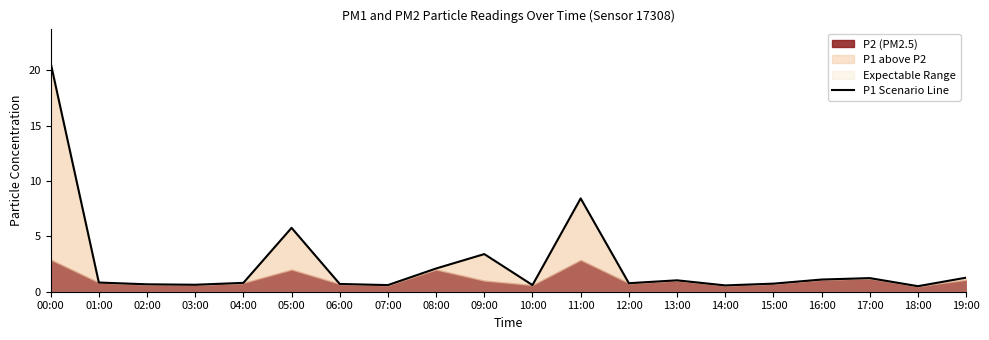

Reading left to right, extract all data points from this chart.

00:00=20.7	01:00=0.8	02:00=0.7	03:00=0.6	04:00=0.8	05:00=5.8	06:00=0.7	07:00=0.6	08:00=2.1	09:00=3.4	10:00=0.6	11:00=8.4	12:00=0.8	13:00=1.0	14:00=0.6	15:00=0.7	16:00=1.1	17:00=1.2	18:00=0.5	19:00=1.3